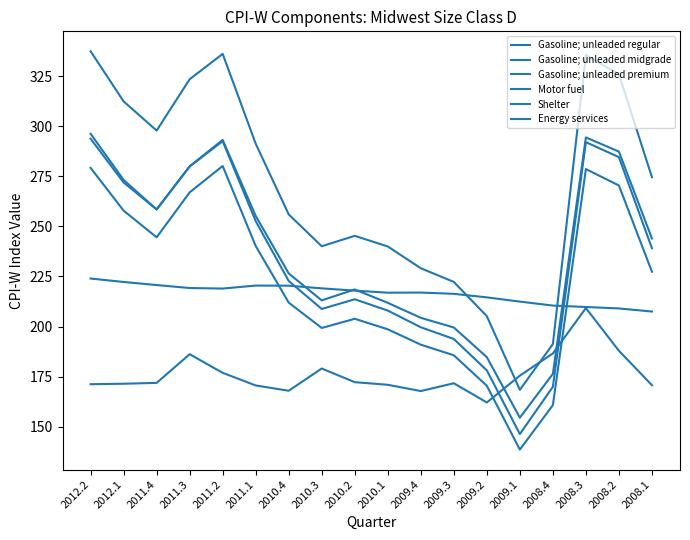

What is the maximum value shown in the chart?

337.5